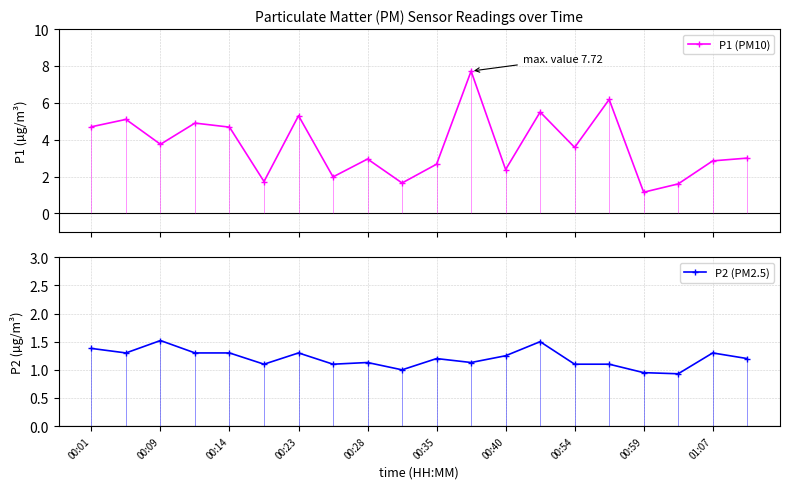

What is the maximum value for P2 (PM2.5)?

1.5